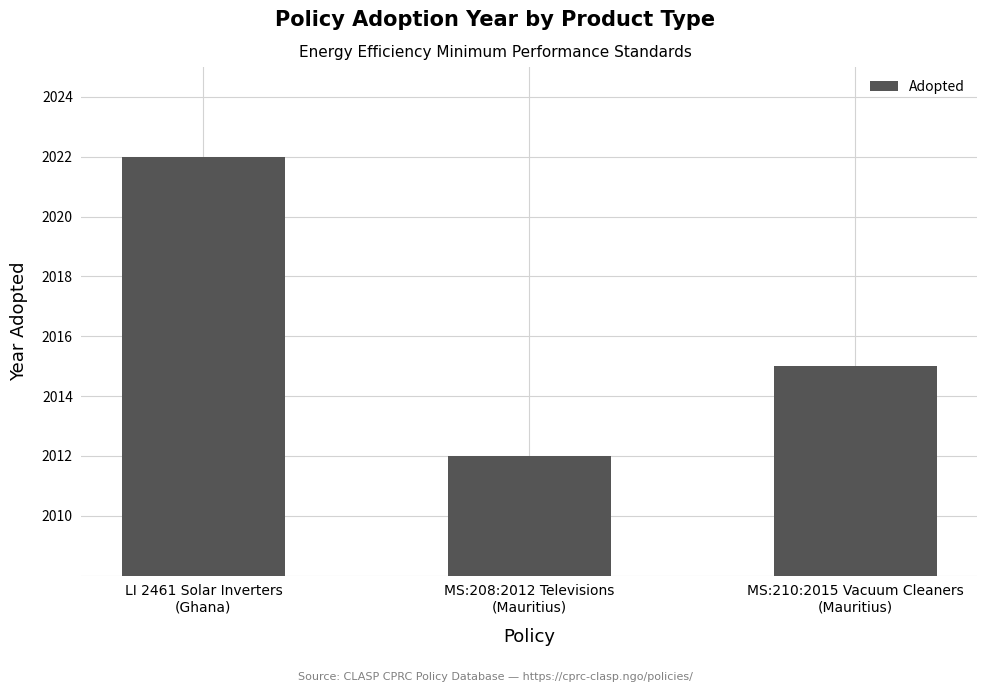

Reading left to right, transcribe all the data shown in this chart.

LI 2461 Solar Inverters
(Ghana)=2022	MS:208:2012 Televisions
(Mauritius)=2012	MS:210:2015 Vacuum Cleaners
(Mauritius)=2015